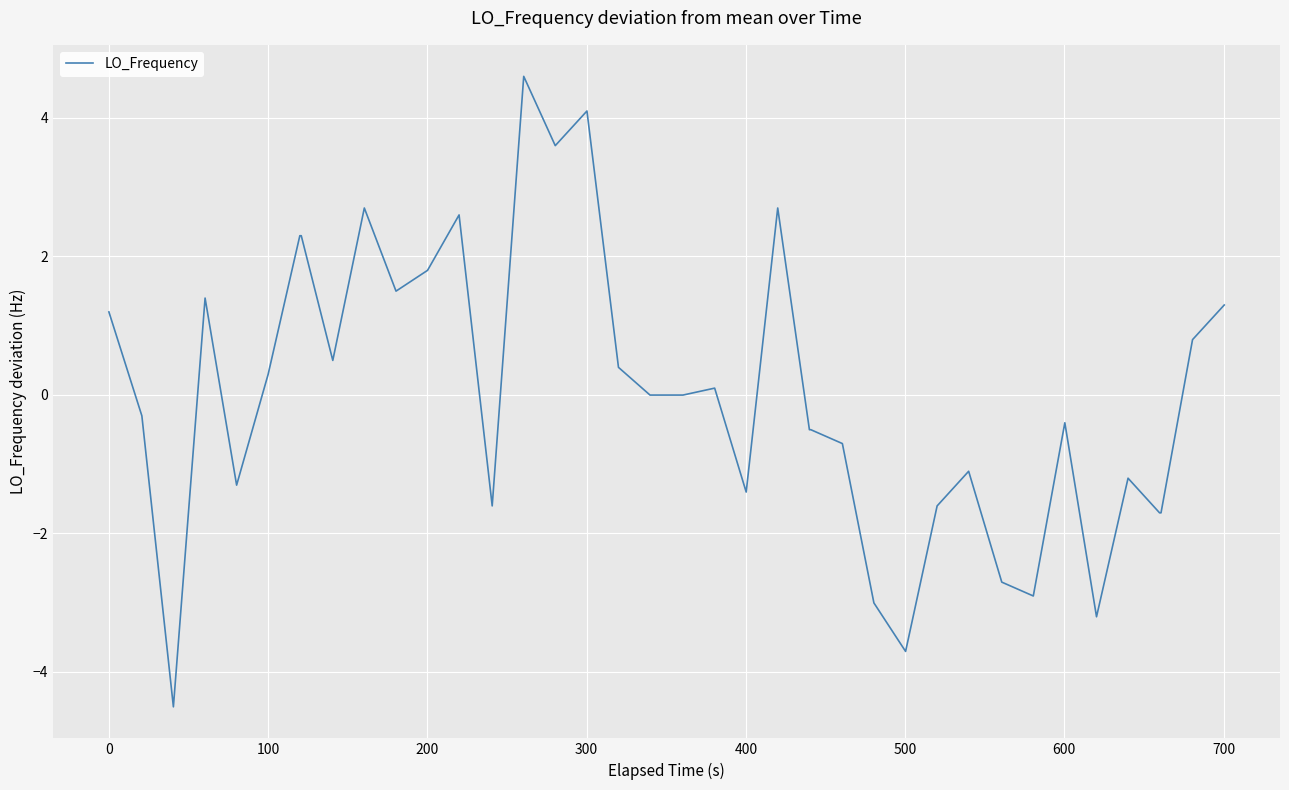

What is the minimum value shown in the chart?

-4.5